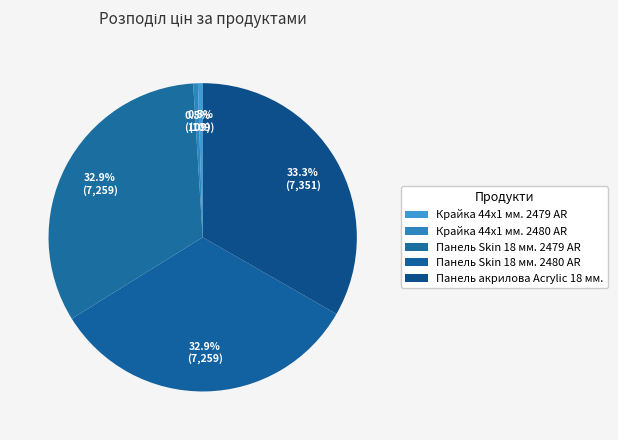

Is there a majority slice in this chart?

No